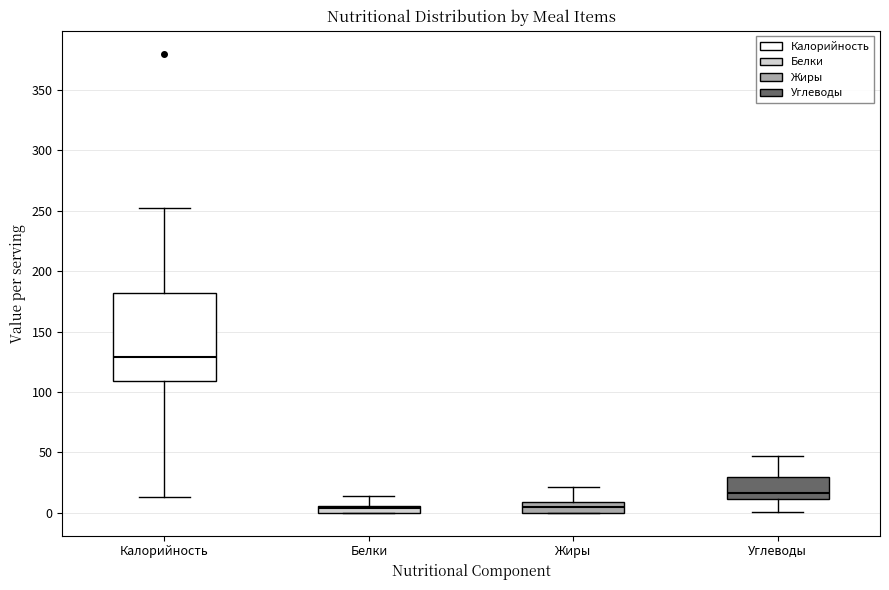

Where is the upper edge of the box for Белки on the y-axis? The values are not printed on the chart, so give them approximately, as read against the axis.

5